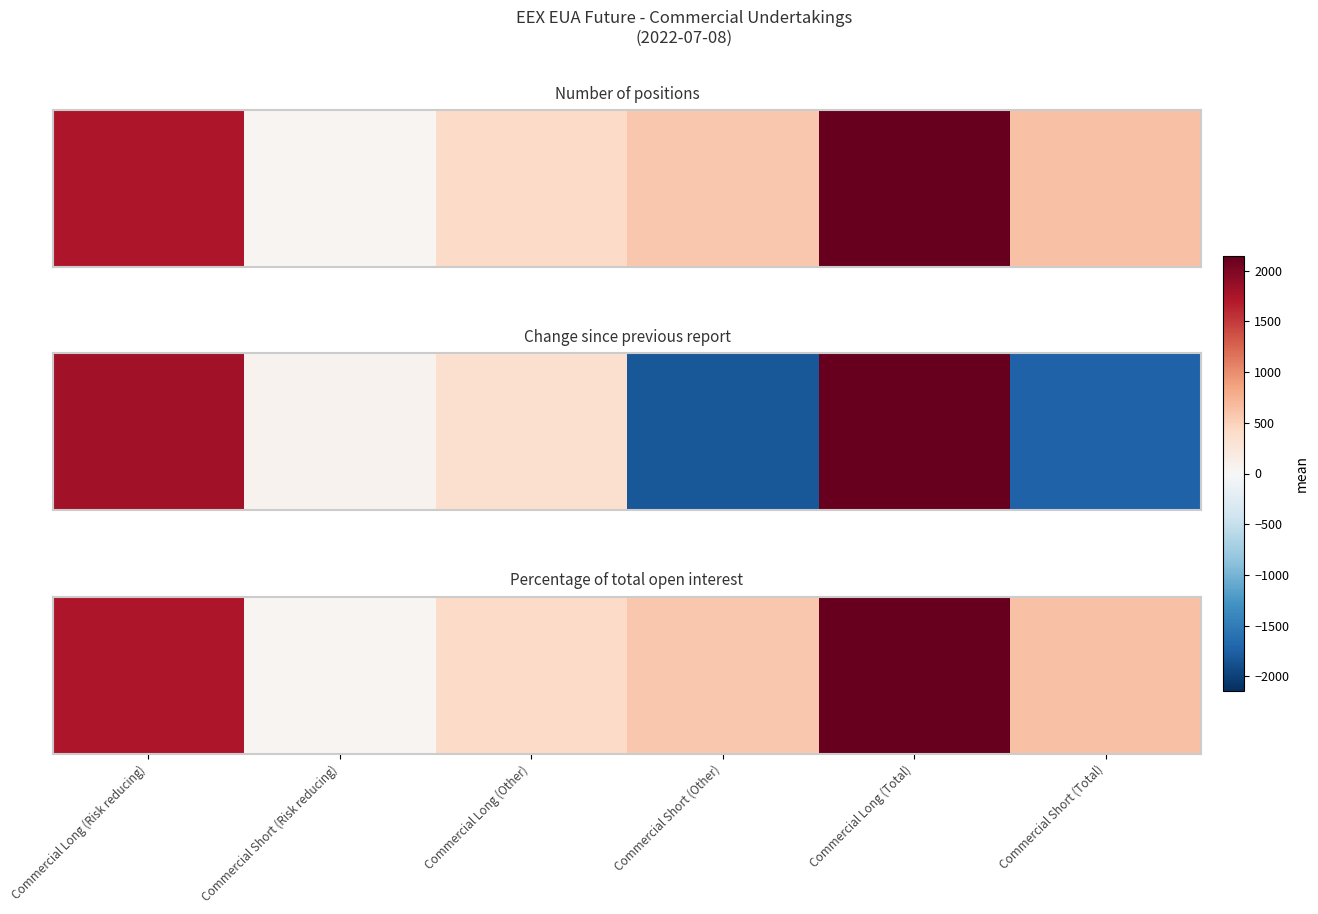

Which label corresponds to the largest value in the chart?

Commercial Long (Total)